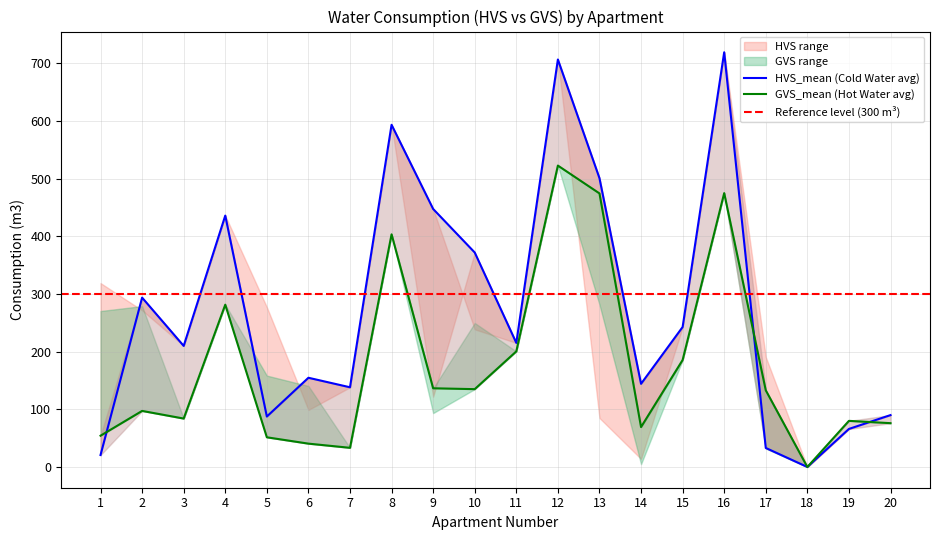

True or false: GVS_mean and GVS_lower cross at least once.

False